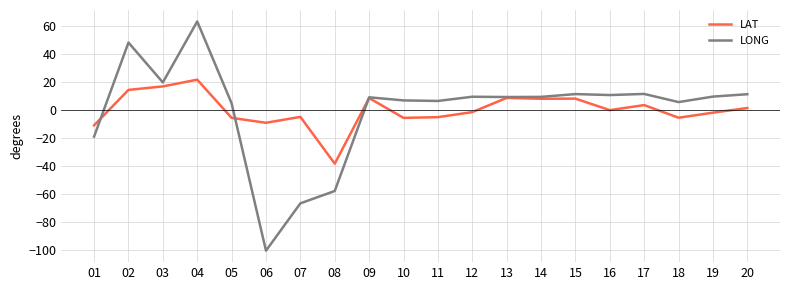

The value of LONG at 12 is 9.3. True or false?

True